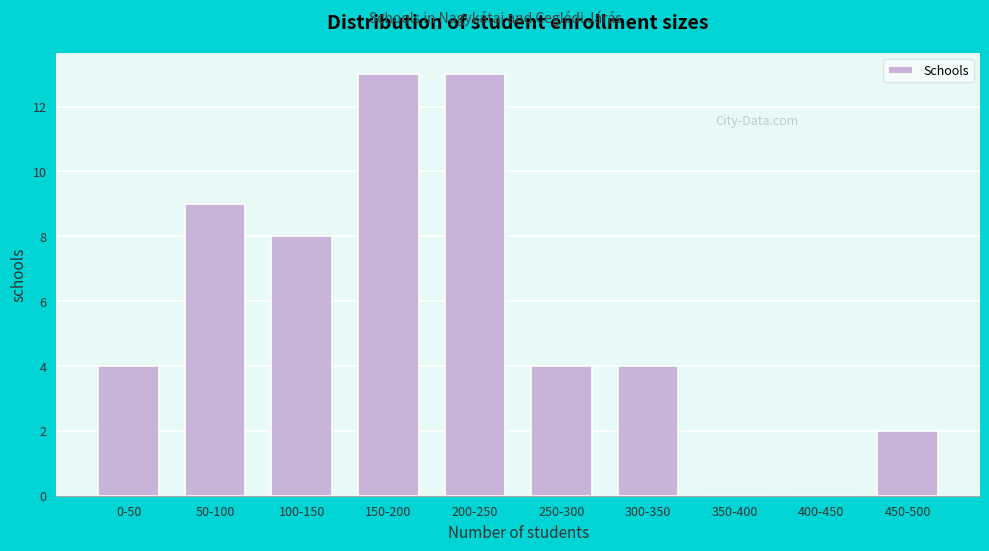

Reading right to left, transcribe all the data shown in this chart.

450-500=2	400-450=0	350-400=0	300-350=4	250-300=4	200-250=13	150-200=13	100-150=8	50-100=9	0-50=4